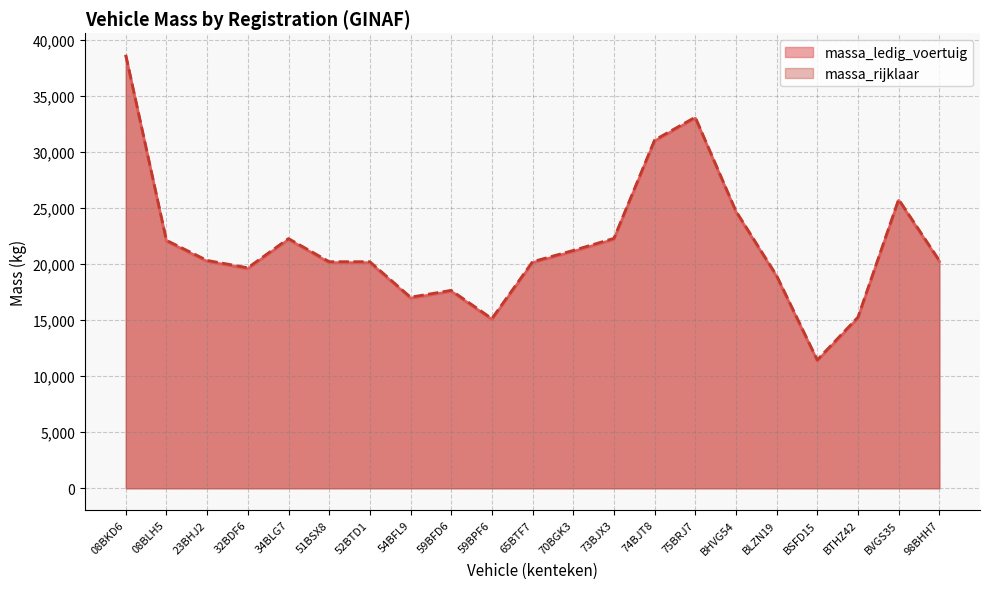

Is the value of massa_ledig_voertuig at 70BGK3 greater than the value of massa_rijklaar at 98BHH7?

Yes